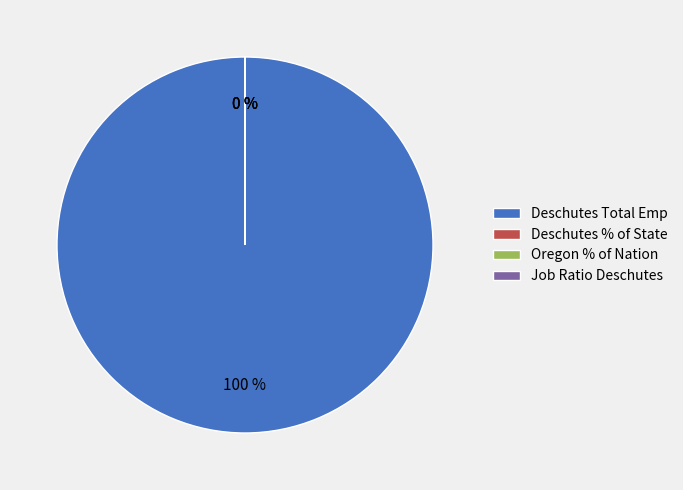

To the nearest percent, what is the combined percentage of Oregon Total Employment and Deschutes County Total Employment?

100%